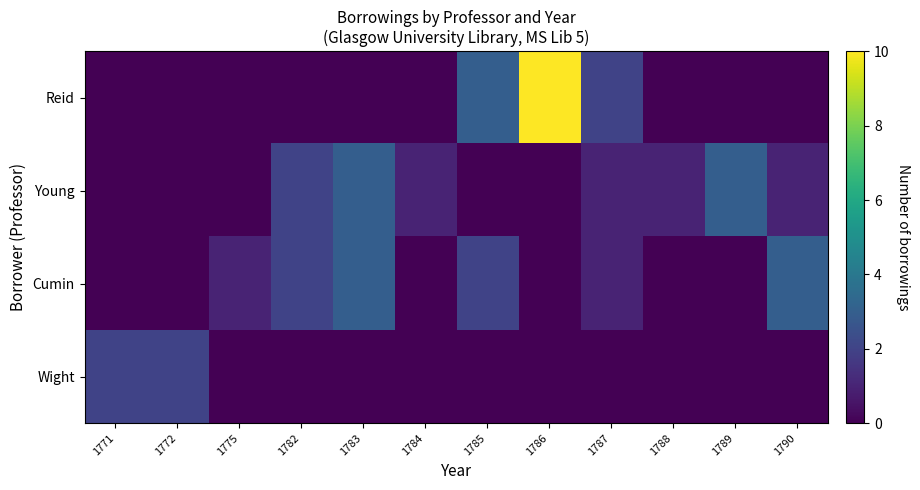

Reading left to right, extract all data points from this chart.

Reid: 1771=0	1772=0	1775=0	1782=0	1783=0	1784=0	1785=3	1786=10	1787=2	1788=0	1789=0	1790=0
Young: 1771=0	1772=0	1775=0	1782=2	1783=3	1784=1	1785=0	1786=0	1787=1	1788=1	1789=3	1790=1
Cumin: 1771=0	1772=0	1775=1	1782=2	1783=3	1784=0	1785=2	1786=0	1787=1	1788=0	1789=0	1790=3
Wight: 1771=2	1772=2	1775=0	1782=0	1783=0	1784=0	1785=0	1786=0	1787=0	1788=0	1789=0	1790=0